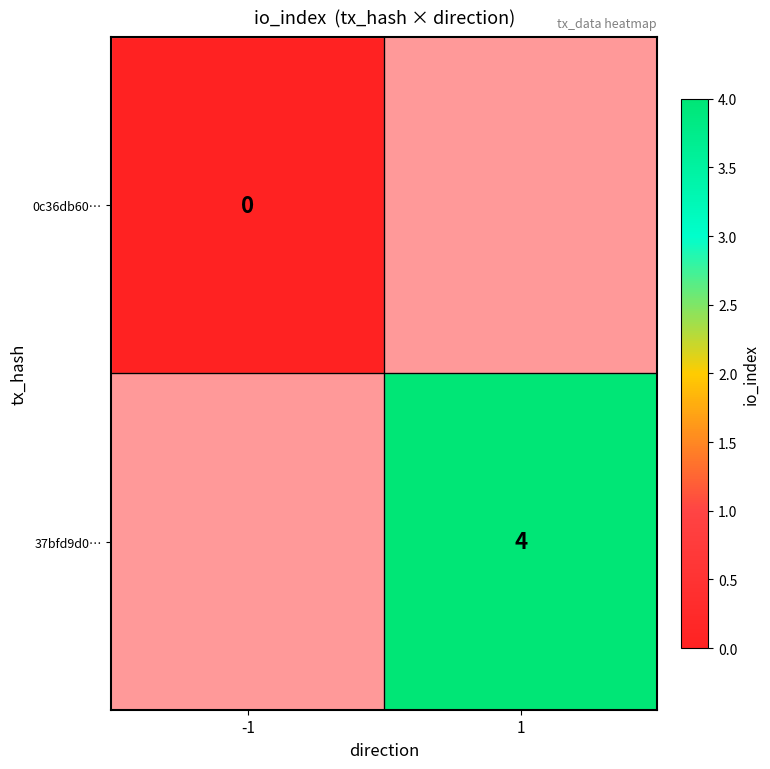

Is it true that 37bfd9d0… equals 4 at 1?

True